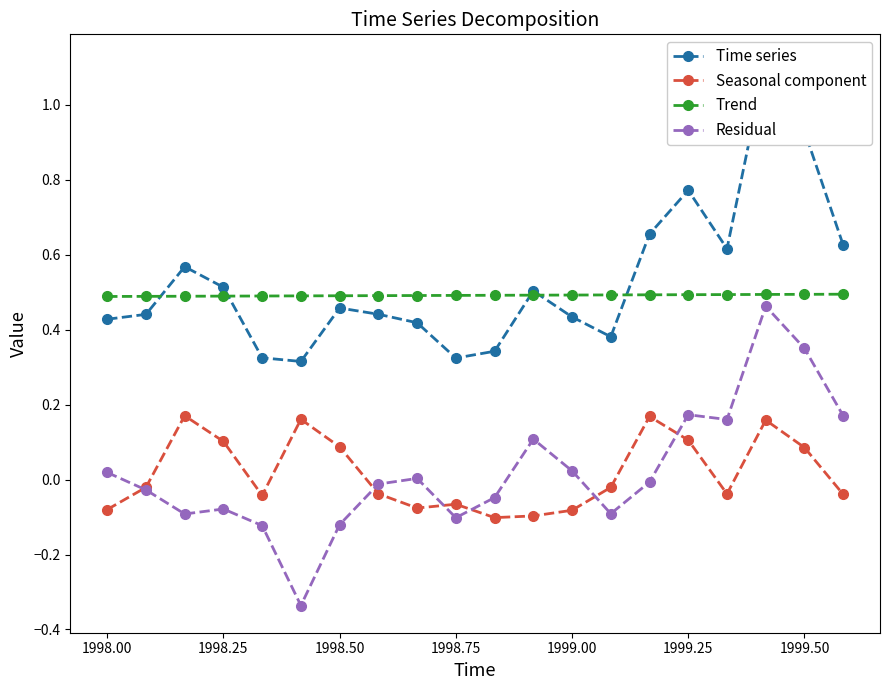

Is it true that Residual equals -0.2 at 1998.50?

False